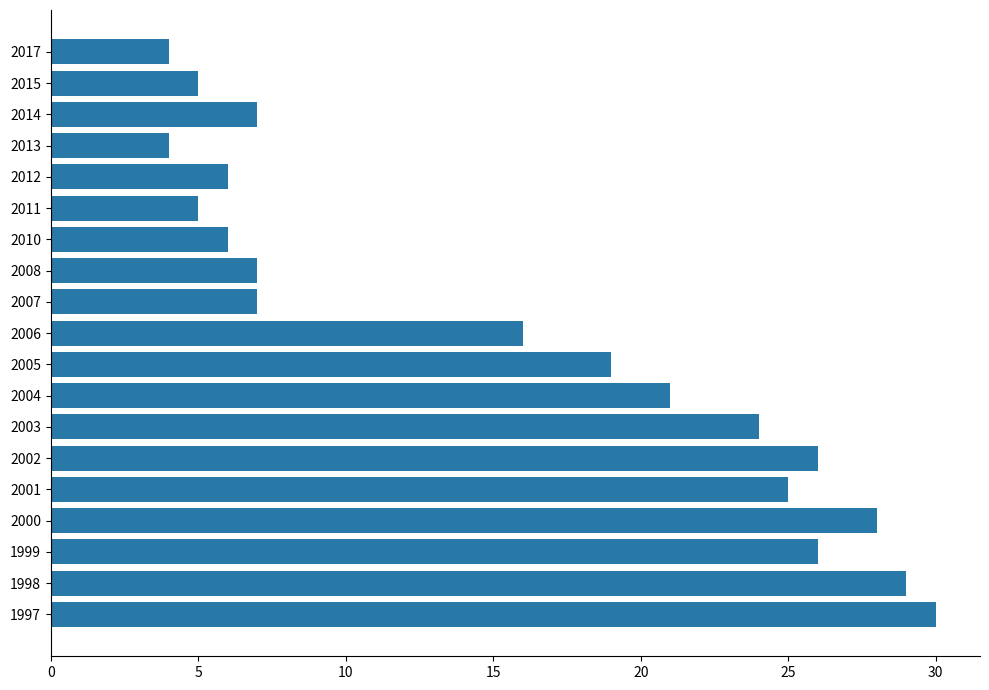

The chart shows a value of 17 at 2003. True or false?

False